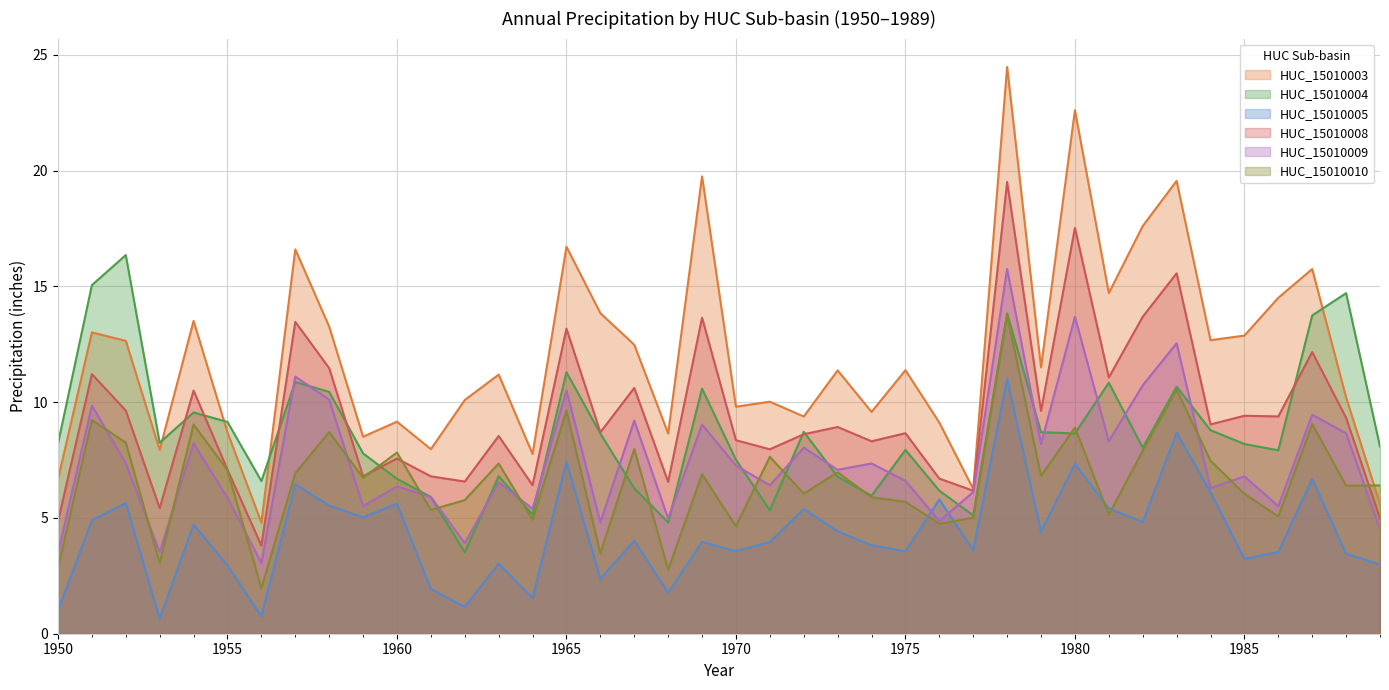

Reading left to right, what are all the values shown in this chart?

HUC_15010003.Precipitation: 1950=6.7	1951=13.0	1952=12.7	1953=7.9	1954=13.5	1955=8.7	1956=4.8	1957=16.6	1958=13.3	1959=8.5	1960=9.2	1961=8.0	1962=10.1	1963=11.2	1964=7.8	1965=16.7	1966=13.8	1967=12.5	1968=8.6	1969=19.8	1970=9.8	1971=10.0	1972=9.4	1973=11.4	1974=9.6	1975=11.4	1976=9.1	1977=6.3	1978=24.5	1979=11.5	1980=22.6	1981=14.7	1982=17.6	1983=19.6	1984=12.7	1985=12.9	1986=14.5	1987=15.8	1988=10.2	1989=5.6
HUC_15010004.Precipitation: 1950=8.2	1951=15.1	1952=16.4	1953=8.3	1954=9.6	1955=9.1	1956=6.6	1957=10.9	1958=10.4	1959=7.8	1960=6.7	1961=5.9	1962=3.5	1963=6.8	1964=5.1	1965=11.3	1966=8.6	1967=6.3	1968=4.8	1969=10.6	1970=7.5	1971=5.3	1972=8.7	1973=6.8	1974=6.0	1975=7.9	1976=6.2	1977=5.1	1978=13.8	1979=8.7	1980=8.7	1981=10.8	1982=8.0	1983=10.7	1984=8.8	1985=8.2	1986=7.9	1987=13.8	1988=14.7	1989=8.1
HUC_15010005.Precipitation: 1950=1.0	1951=4.9	1952=5.6	1953=0.6	1954=4.7	1955=2.9	1956=0.8	1957=6.5	1958=5.5	1959=5.0	1960=5.6	1961=1.9	1962=1.2	1963=3.0	1964=1.5	1965=7.4	1966=2.4	1967=4.0	1968=1.8	1969=4.0	1970=3.6	1971=4.0	1972=5.4	1973=4.4	1974=3.8	1975=3.6	1976=5.8	1977=3.6	1978=11.0	1979=4.4	1980=7.3	1981=5.4	1982=4.8	1983=8.7	1984=6.1	1985=3.2	1986=3.5	1987=6.7	1988=3.4	1989=3.0
HUC_15010008.Precipitation: 1950=4.9	1951=11.2	1952=9.6	1953=5.4	1954=10.5	1955=7.1	1956=3.8	1957=13.5	1958=11.5	1959=6.8	1960=7.6	1961=6.8	1962=6.6	1963=8.5	1964=6.4	1965=13.2	1966=8.7	1967=10.6	1968=6.6	1969=13.6	1970=8.4	1971=8.0	1972=8.6	1973=8.9	1974=8.3	1975=8.7	1976=6.7	1977=6.2	1978=19.5	1979=9.6	1980=17.5	1981=11.1	1982=13.7	1983=15.6	1984=9.0	1985=9.4	1986=9.4	1987=12.2	1988=9.3	1989=5.0
HUC_15010009.Precipitation: 1950=3.5	1951=9.8	1952=7.4	1953=3.5	1954=8.2	1955=5.9	1956=3.1	1957=11.1	1958=10.1	1959=5.5	1960=6.4	1961=5.9	1962=3.9	1963=6.5	1964=5.4	1965=10.5	1966=4.8	1967=9.2	1968=5.0	1969=9.0	1970=7.3	1971=6.4	1972=8.0	1973=7.1	1974=7.4	1975=6.6	1976=4.9	1977=6.1	1978=15.8	1979=8.2	1980=13.7	1981=8.3	1982=10.7	1983=12.5	1984=6.3	1985=6.8	1986=5.5	1987=9.5	1988=8.7	1989=4.5
HUC_15010010.Precipitation: 1950=2.9	1951=9.2	1952=8.3	1953=3.1	1954=9.0	1955=7.1	1956=2.0	1957=6.9	1958=8.7	1959=6.7	1960=7.8	1961=5.3	1962=5.8	1963=7.4	1964=4.9	1965=9.6	1966=3.5	1967=8.0	1968=2.8	1969=6.9	1970=4.6	1971=7.6	1972=6.1	1973=7.0	1974=5.9	1975=5.7	1976=4.8	1977=5.0	1978=13.8	1979=6.8	1980=8.9	1981=5.1	1982=7.9	1983=10.5	1984=7.5	1985=6.0	1986=5.1	1987=9.1	1988=6.4	1989=6.4